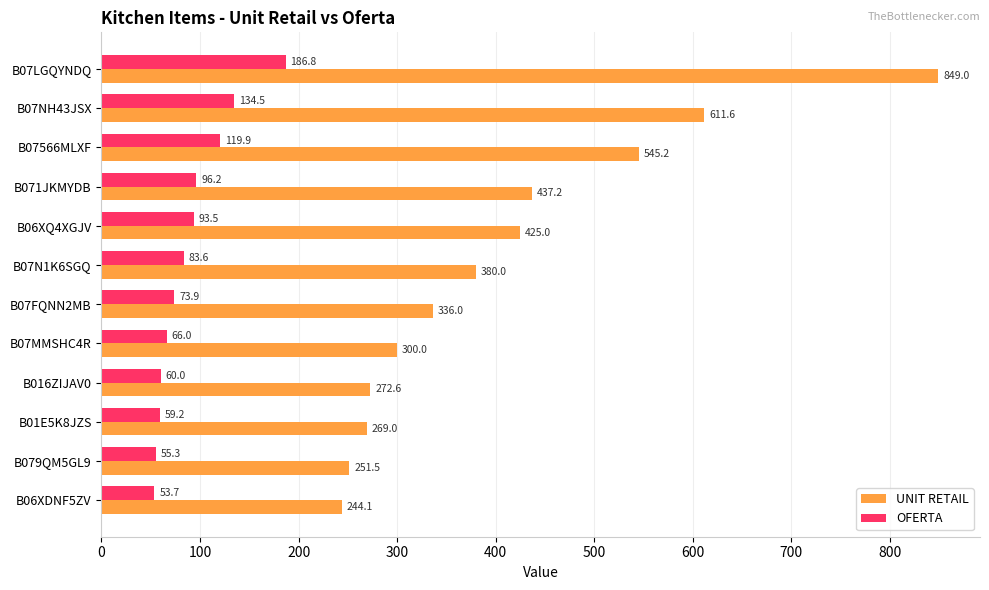

The UNIT RETAIL series shows 437.2 at B071JKMYDB. True or false?

True